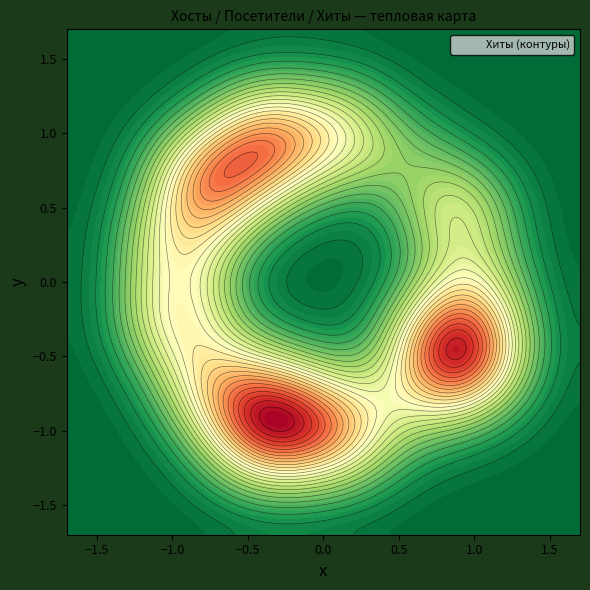

The value of Хиты at 8 is 9. True or false?

False